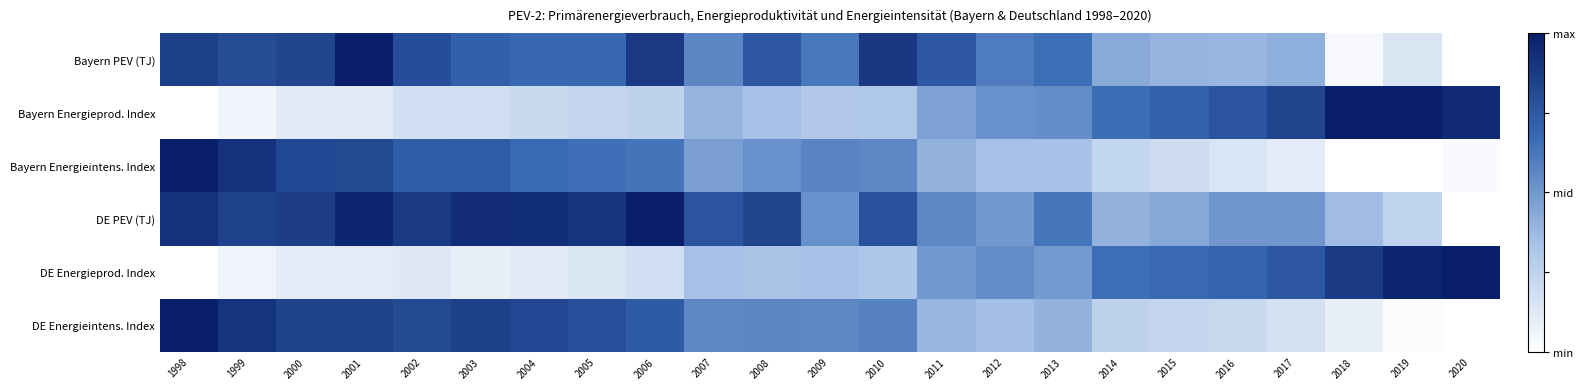

At which category does the chart reach its peak across all series?

2001